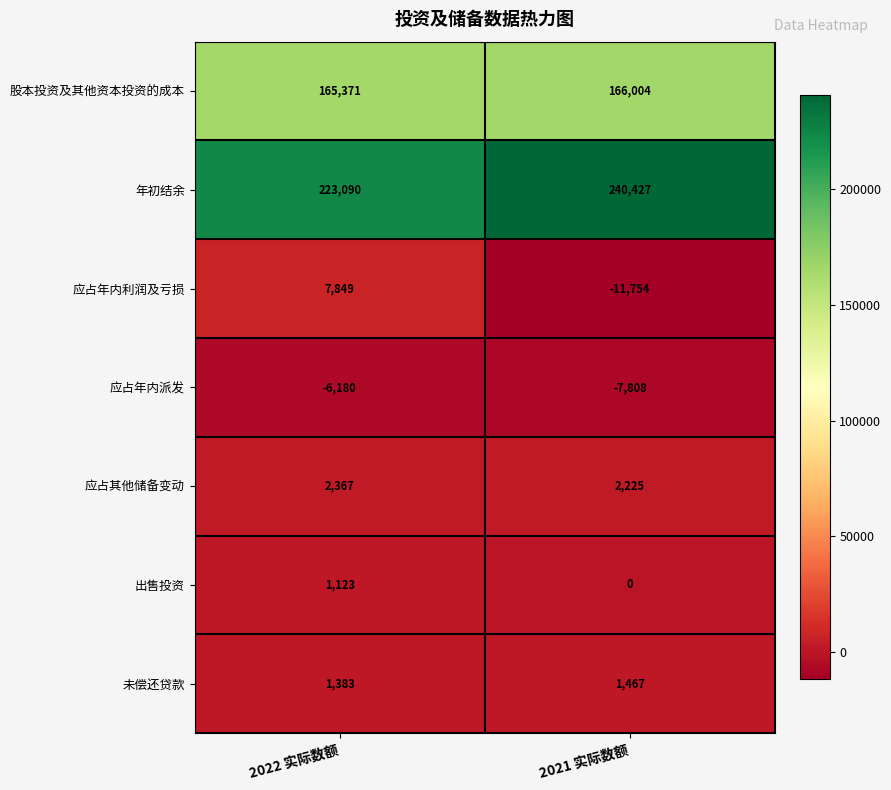

What is the total value across all series at 2021 实际数额?

390561